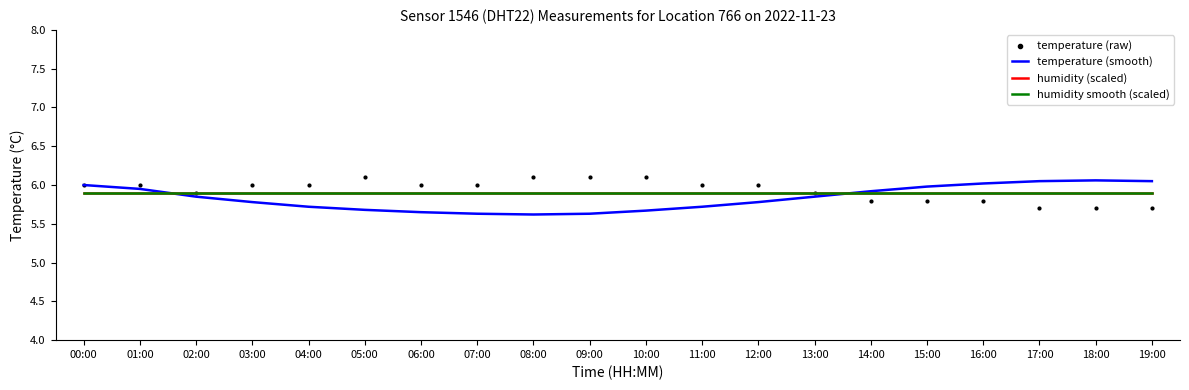

Which series contains the highest Y value?

temperature (raw)